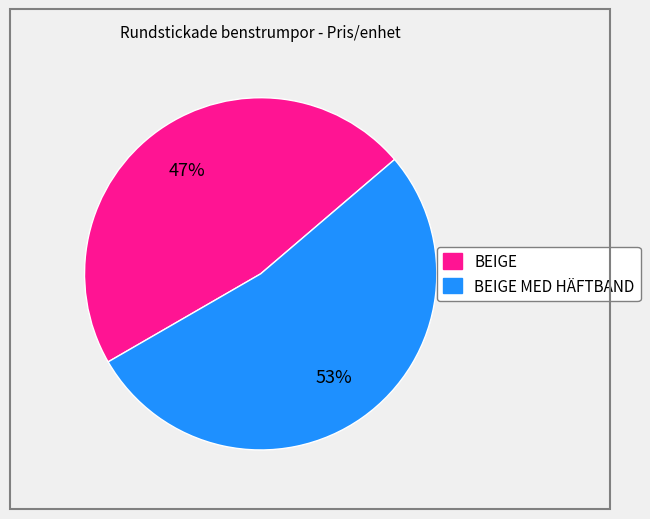

Is there a majority slice in this chart?

Yes